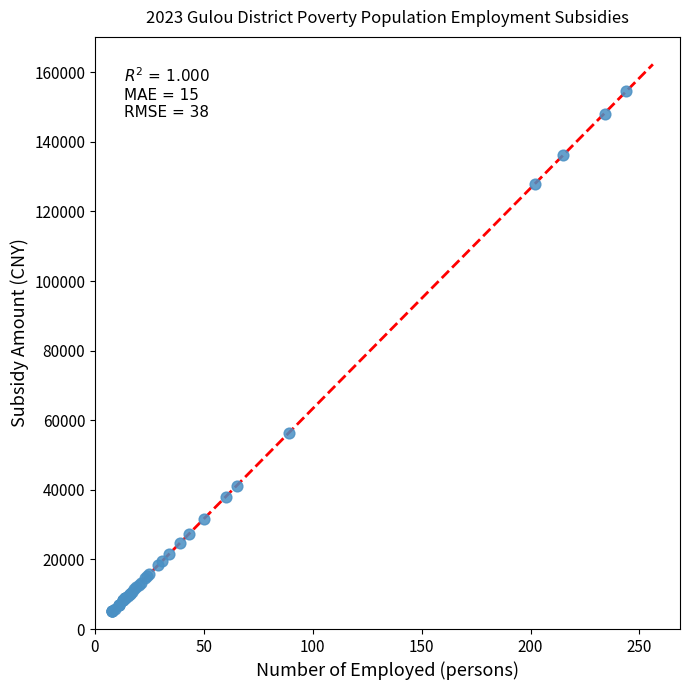

What Y value in the scatter plot is closest to 79898?

56337